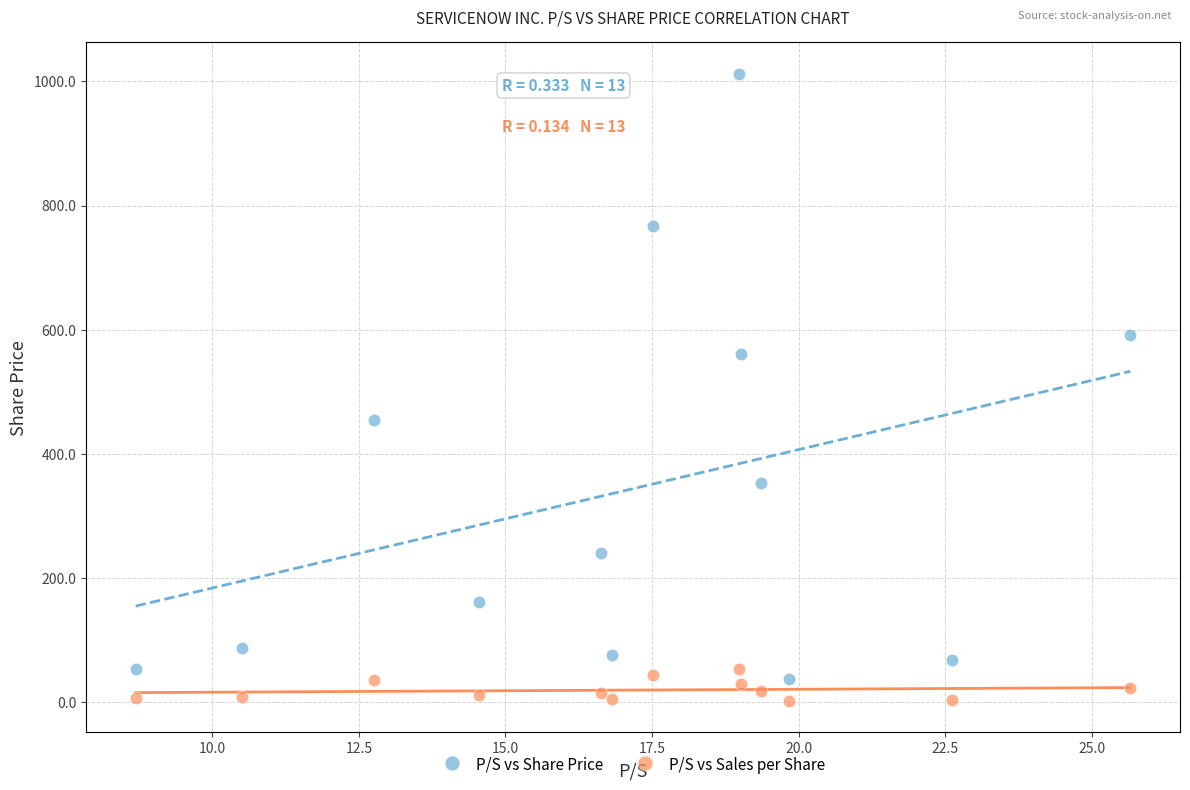

In the P/S vs Share Price series, what Y value is closest to 524?

560.9